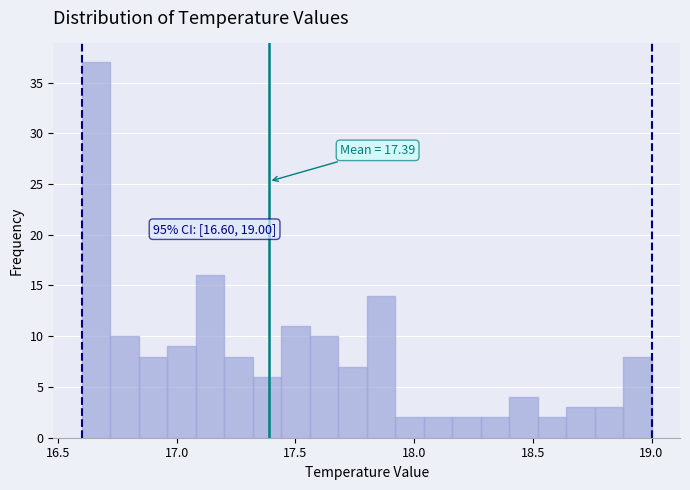

Read against the x-axis, roughly where is the centre of the tallest bar?

16.65